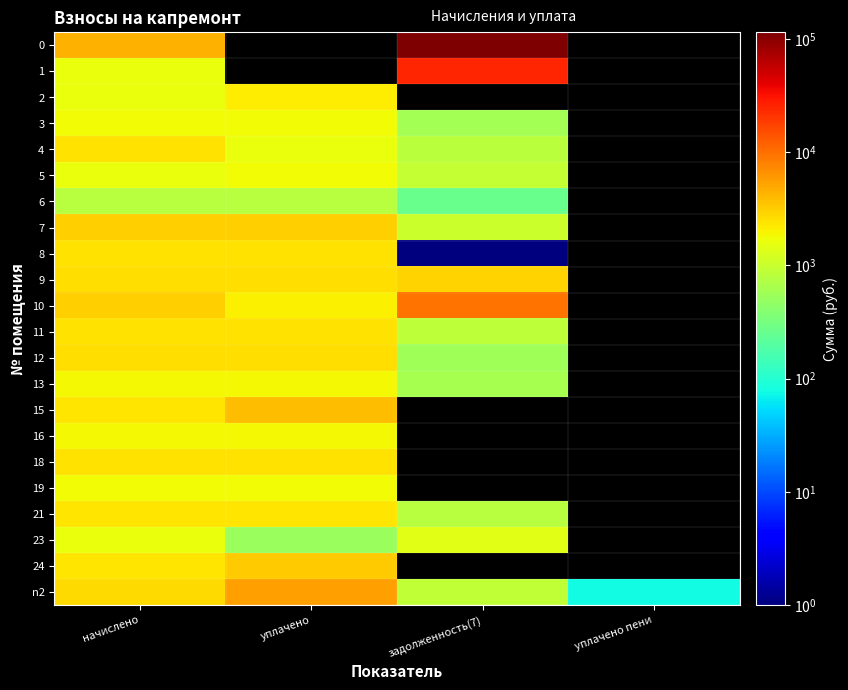

How many data points in 23 are above 1594?

1